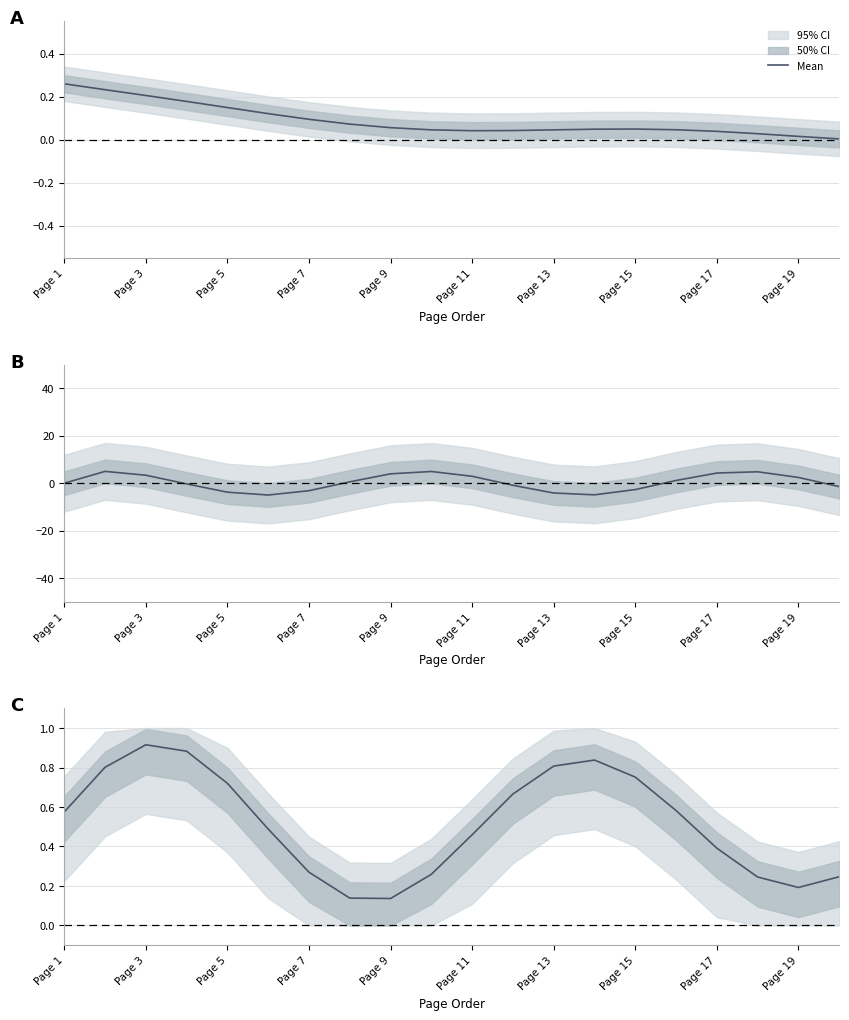

What is the sum of the values at Page 7 and Page 13?

1.1